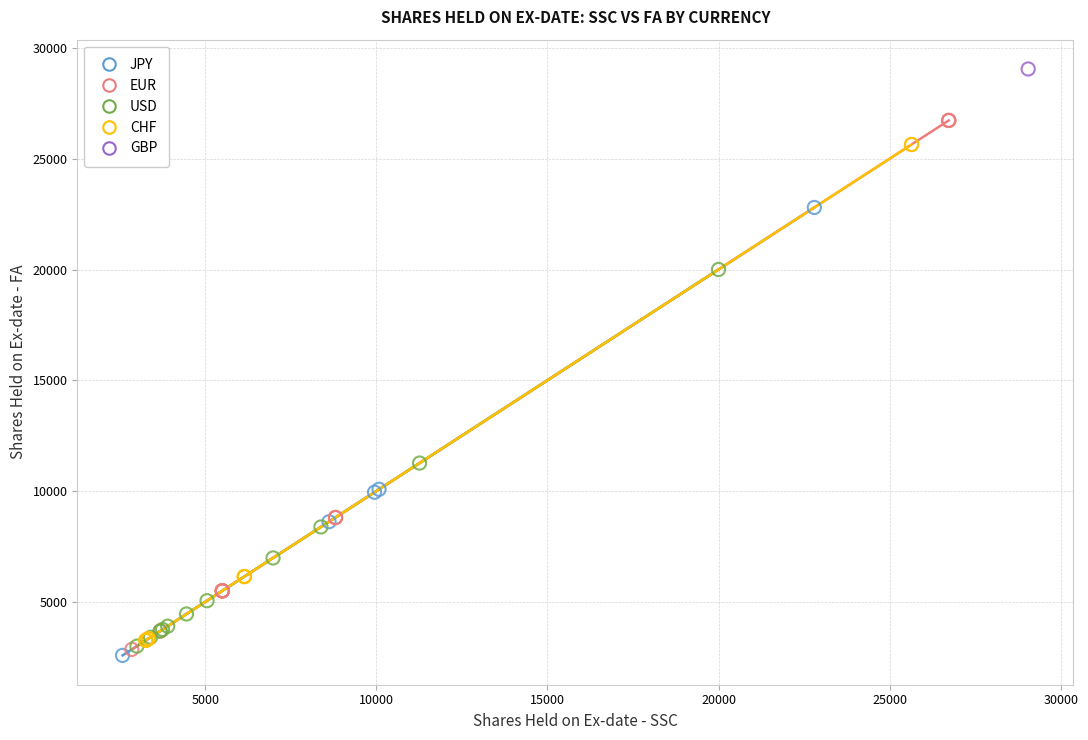

What are all the series names shown in the legend?

JPY, EUR, USD, CHF, GBP